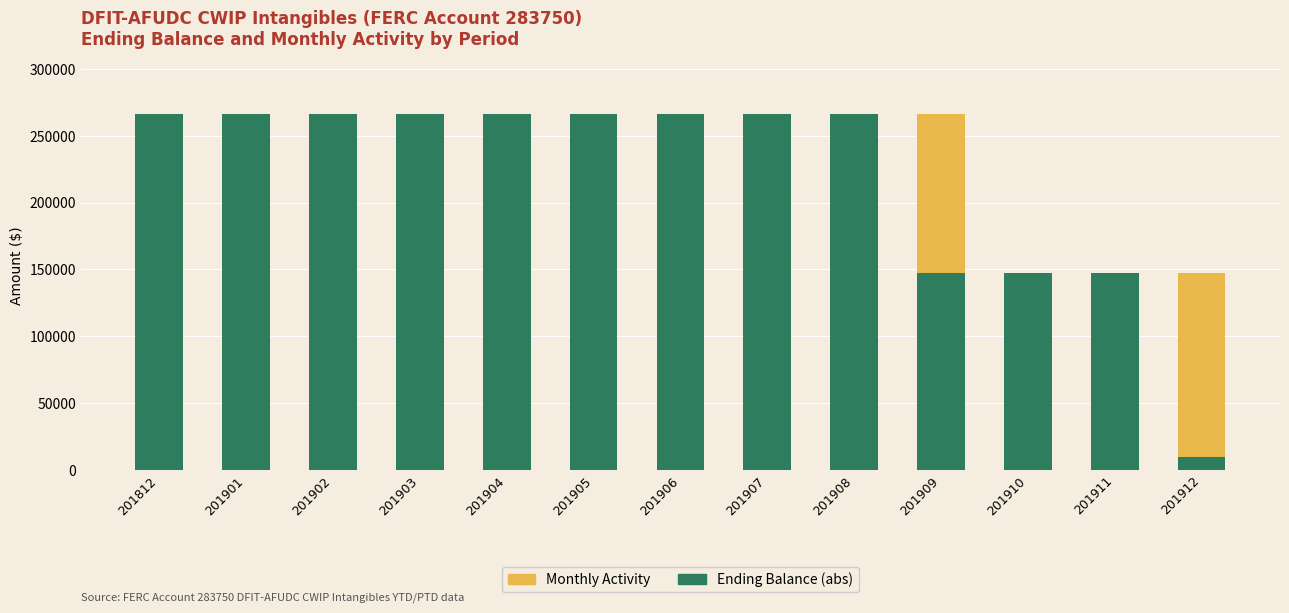

True or false: Ending Balance (abs) has a value of 266005.7 at 201905.

True